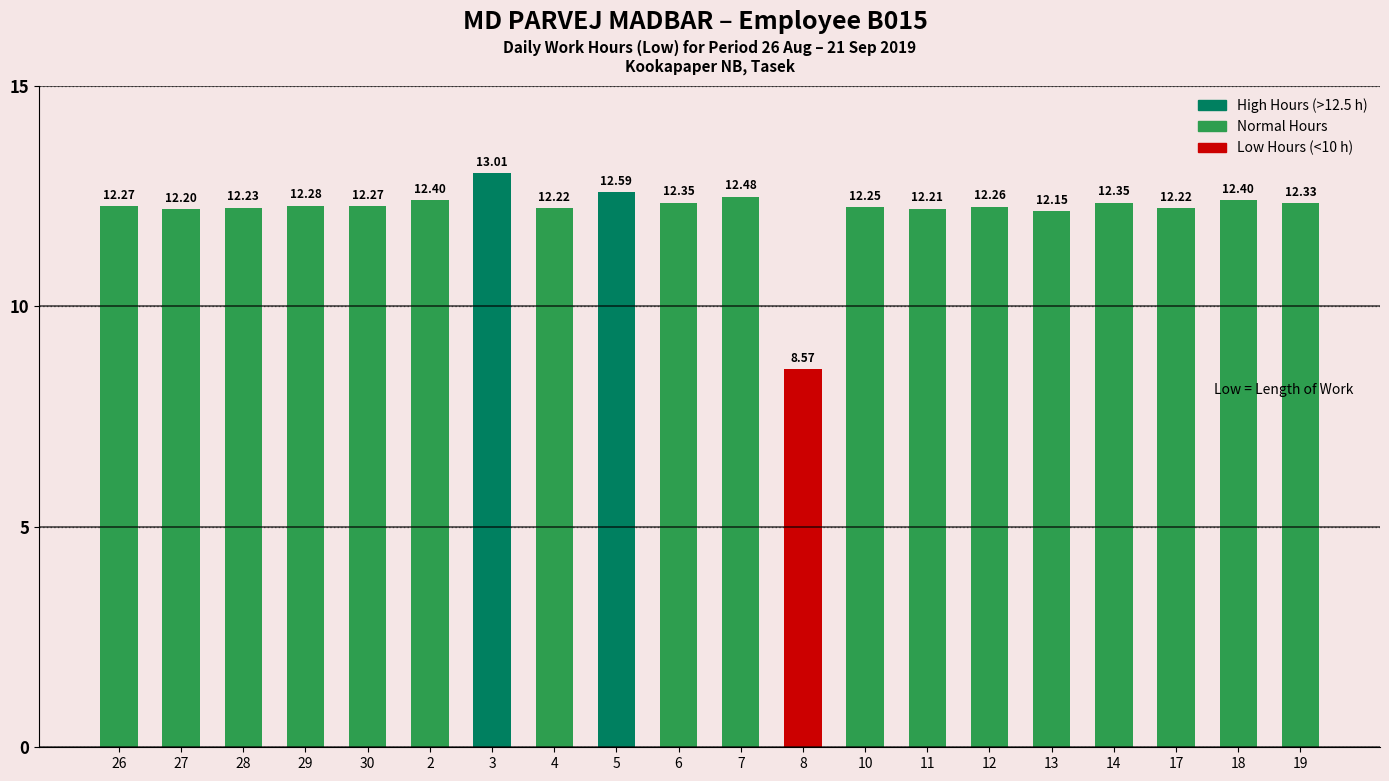

Between 19 and 6, which is larger?

6